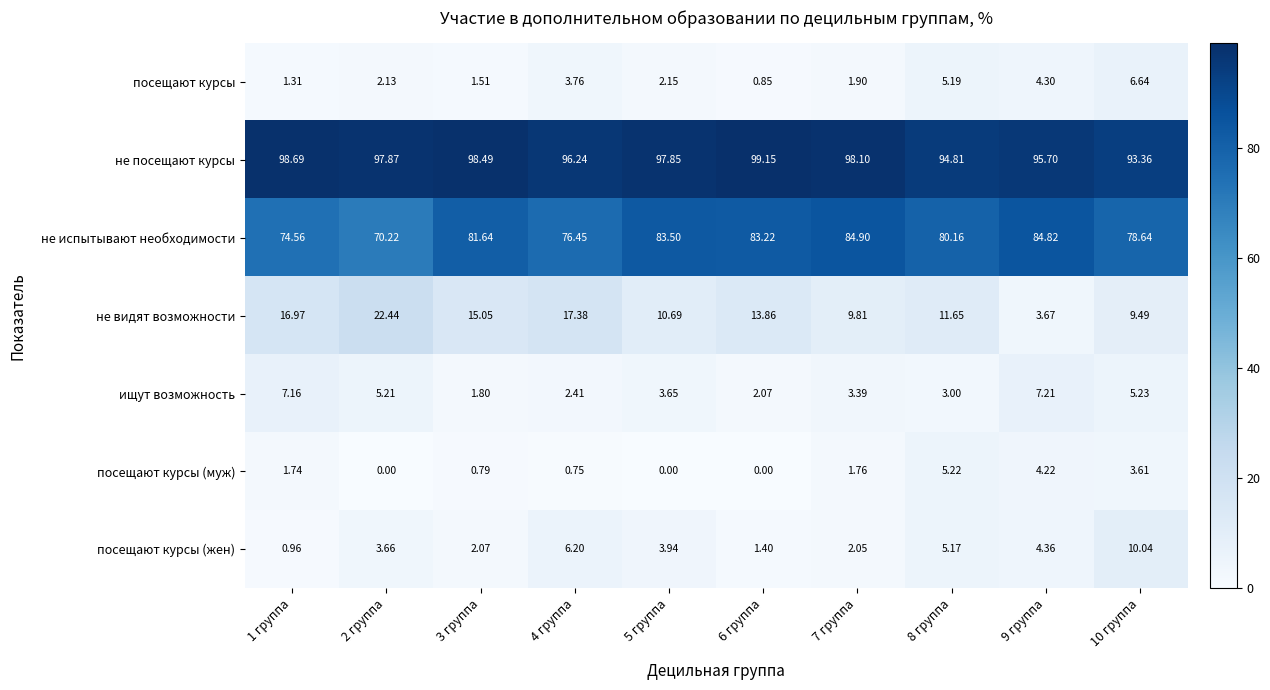

Rank the series at 4 группа from lowest to highest value.

посещают курсы (муж), ищут возможность, посещают курсы, посещают курсы (жен), не видят возможности, не испытывают необходимости, не посещают курсы